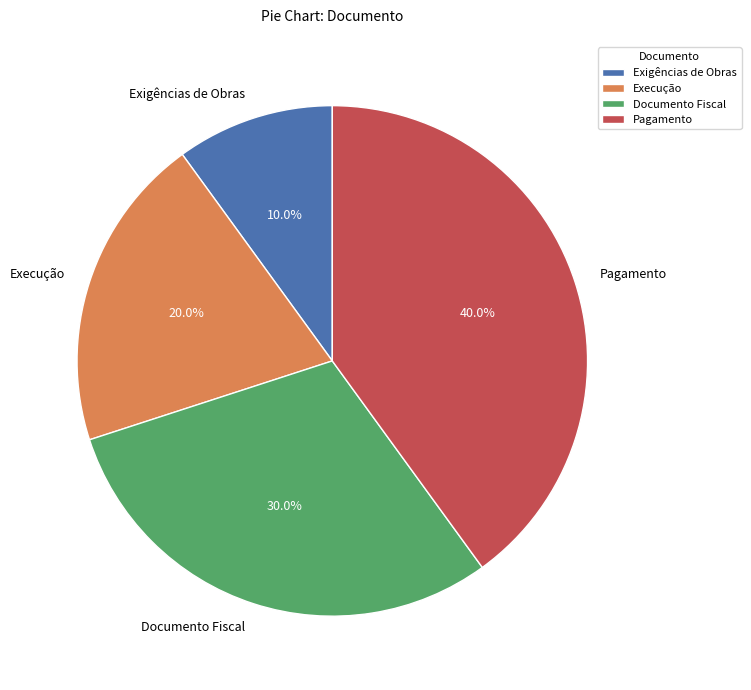

Do Documento Fiscal and Exigências de Obras together represent more than half of the pie?

No